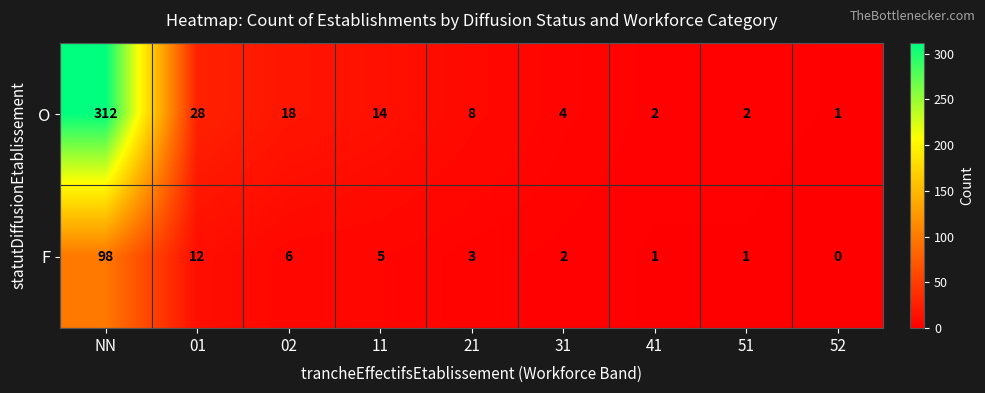

How many series are shown in this chart?

2